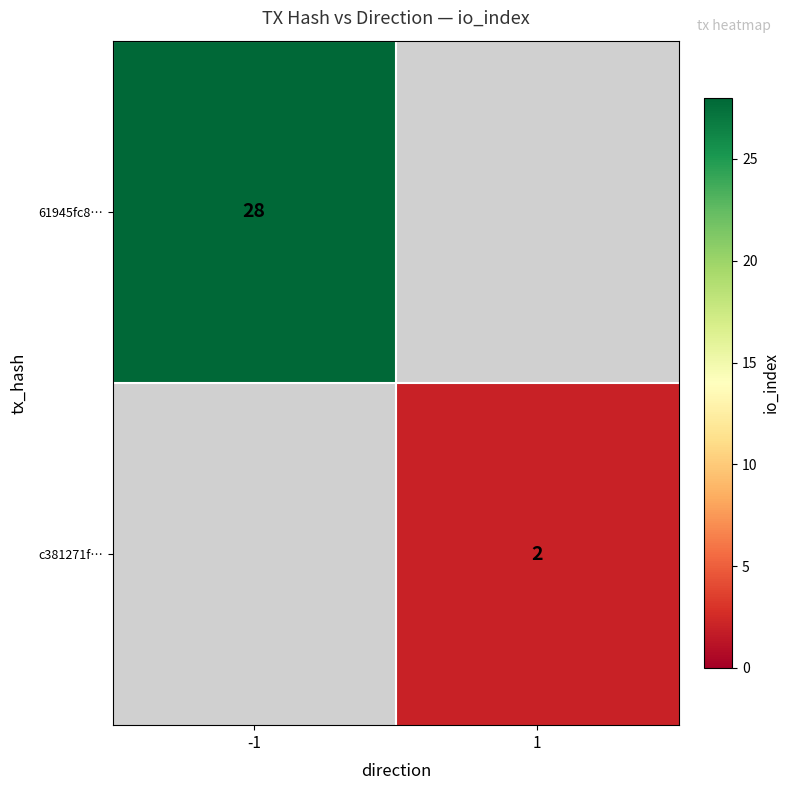

True or false: 61945fc8… has a value of 43.8 at -1.

False